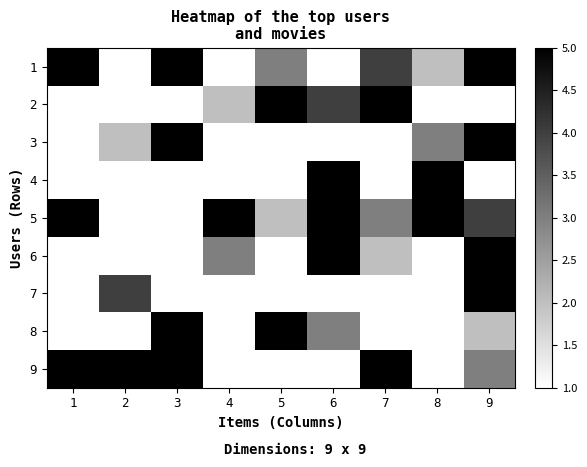

What is the difference between the highest and lowest values at 8?

9